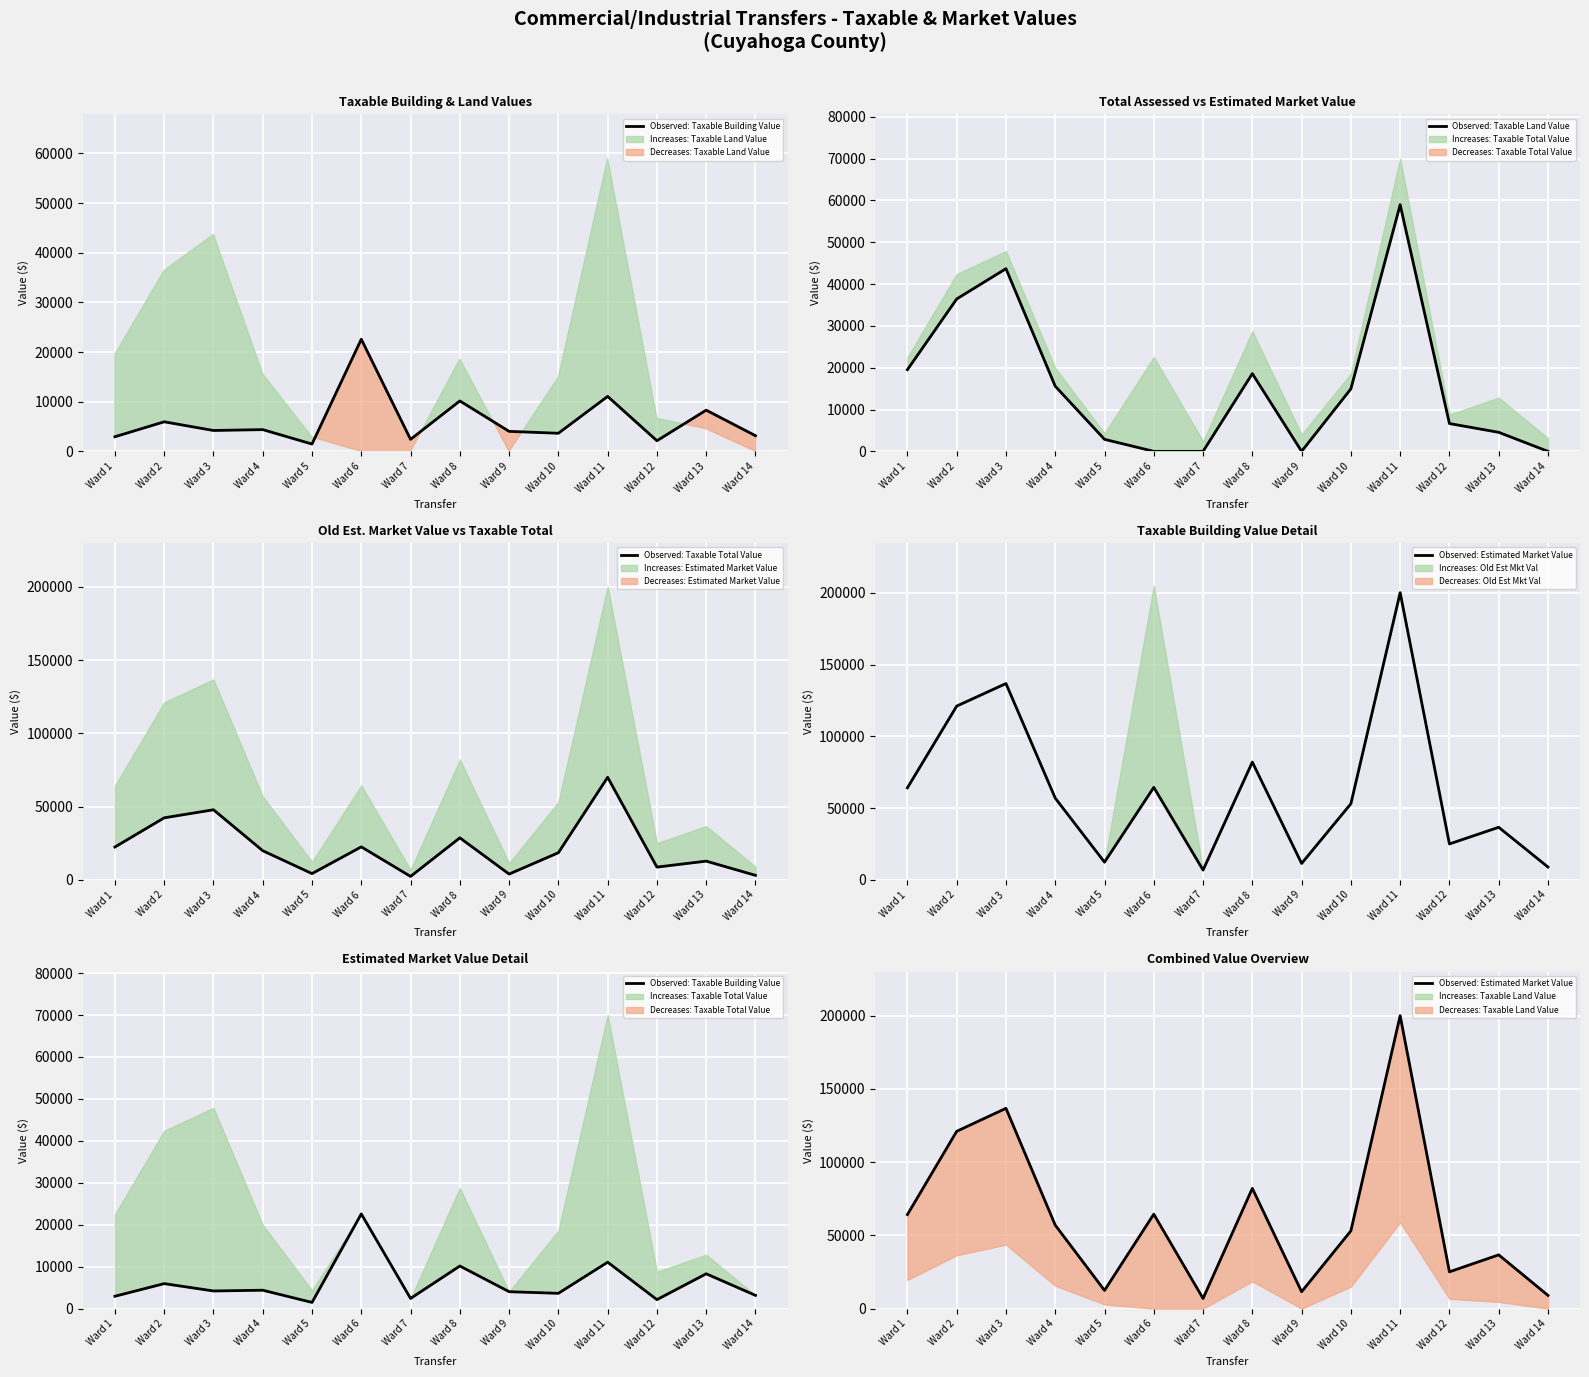

What is the difference between the values at Ward 7 and Ward 14?

2100